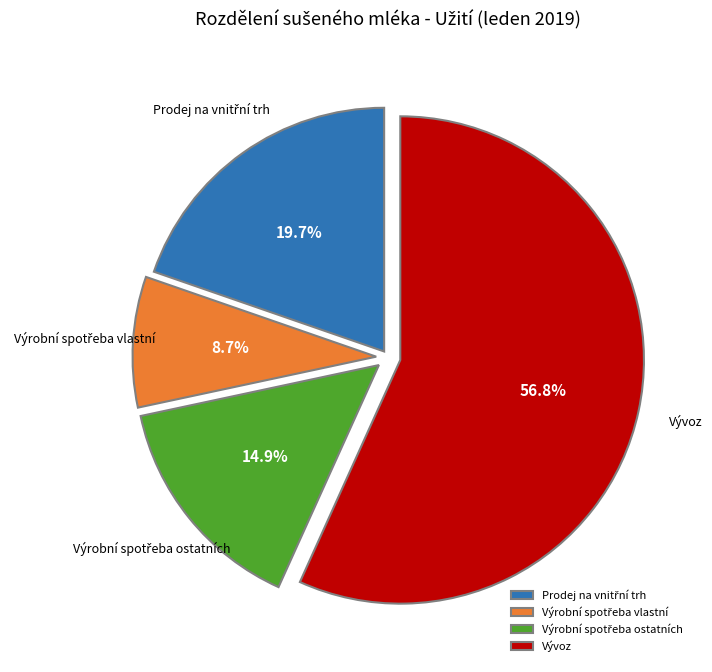

Which category has the biggest portion of the pie?

Vývoz